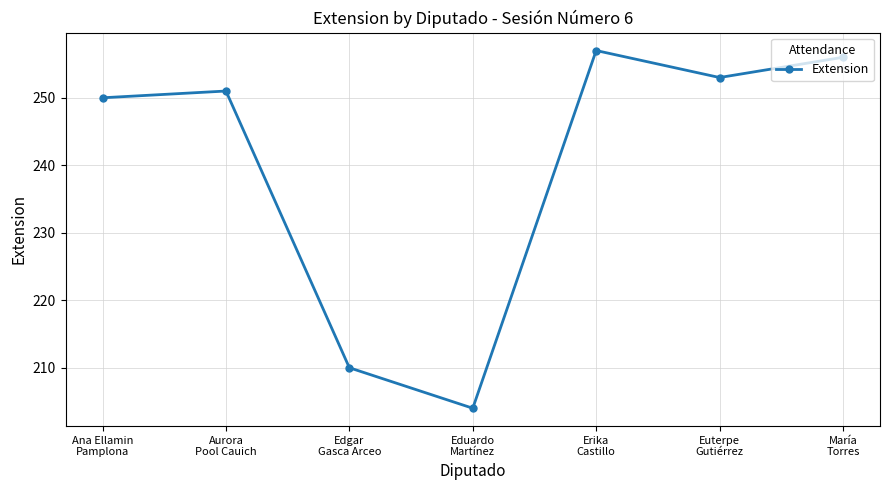

What is the change in value from Ana Ellamin
Pamplona to Erika
Castillo?

+7